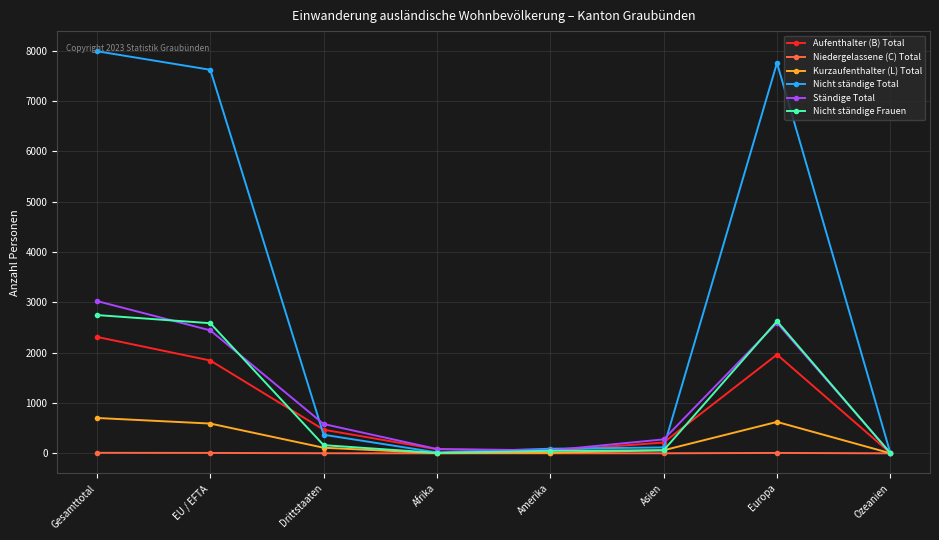

What is the label of the 4th point from the right?

Amerika